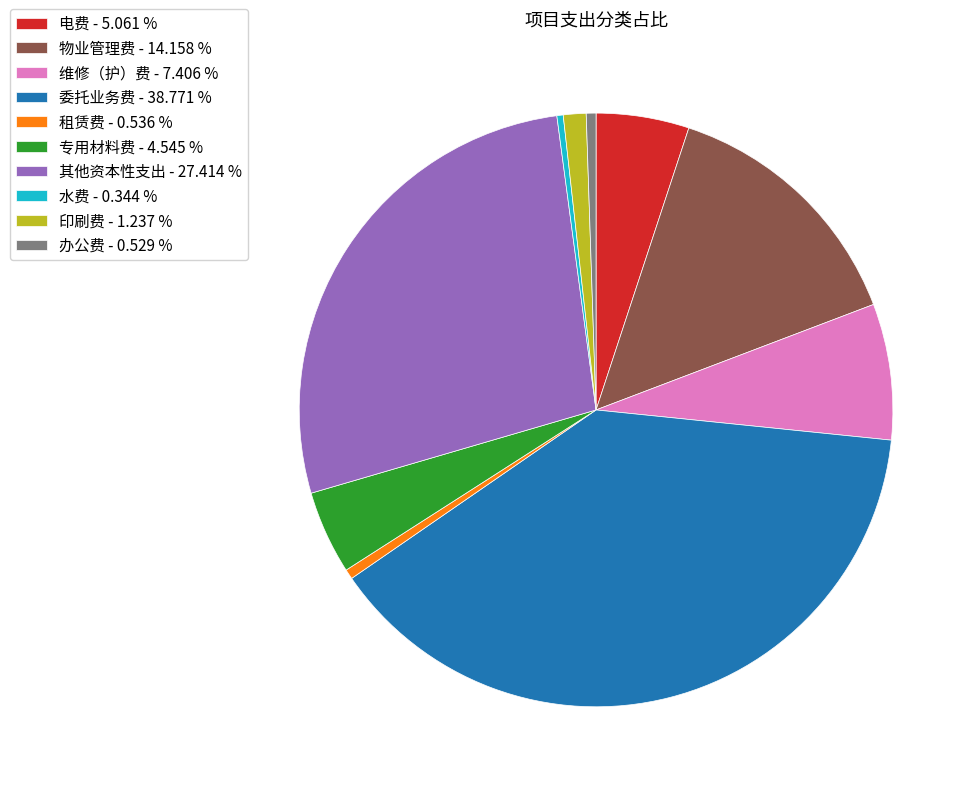

Does 办公费 account for over 50% of the chart?

No